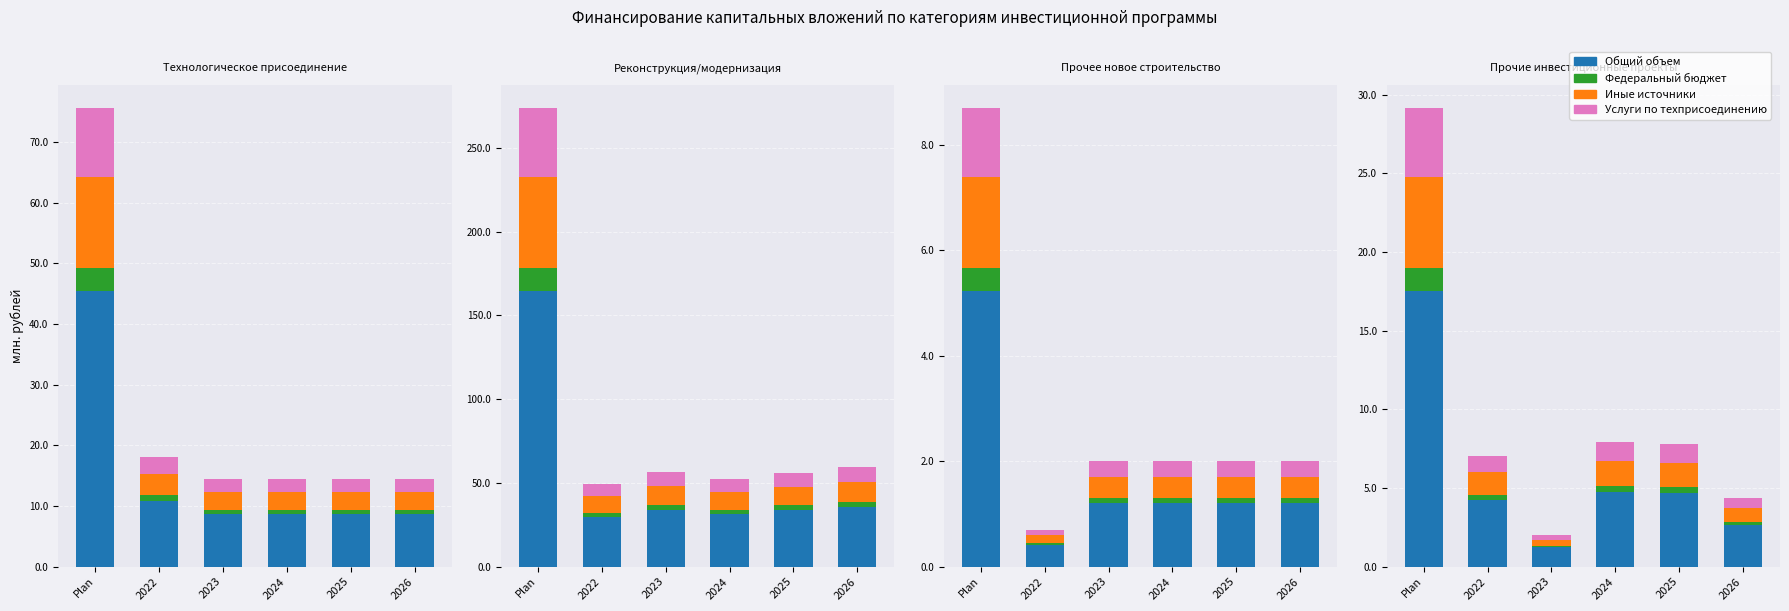

What is the maximum value shown in the chart?

274.0